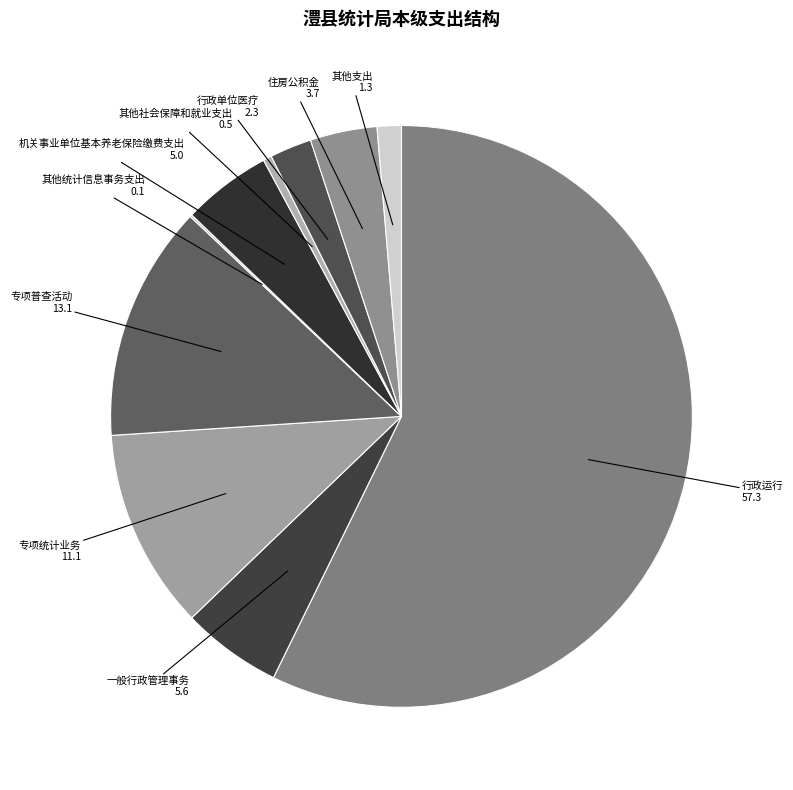

What is the majority slice?

行政运行